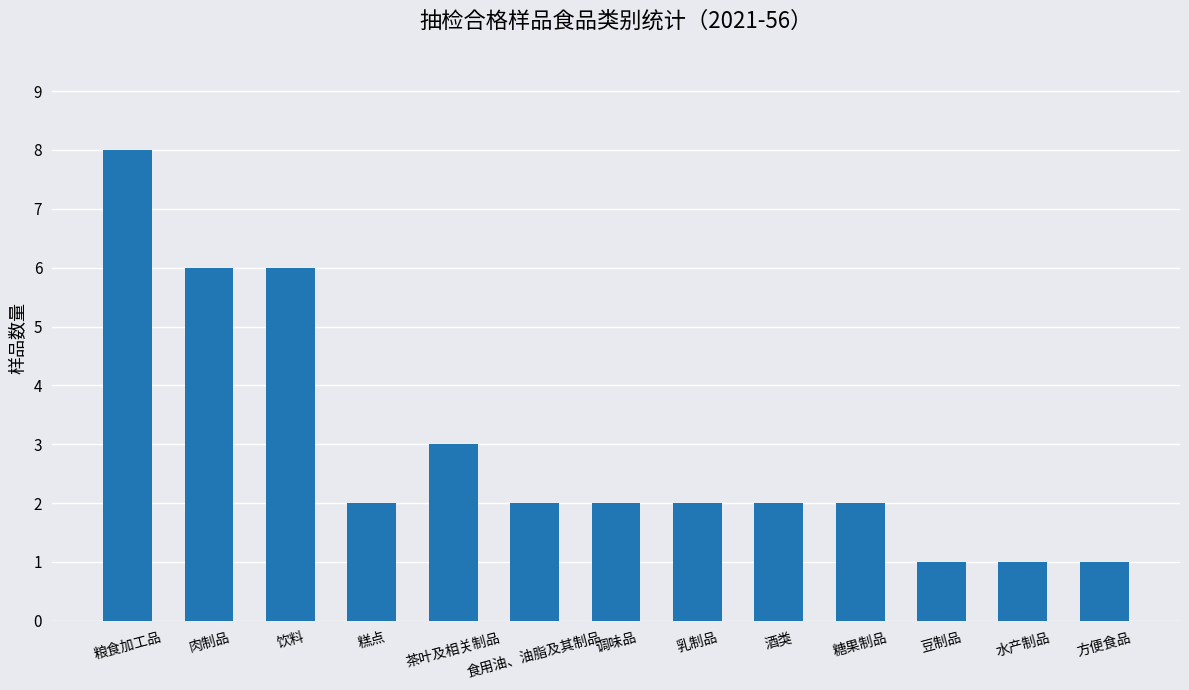

At which label is the value closest to 4?

茶叶及相关制品